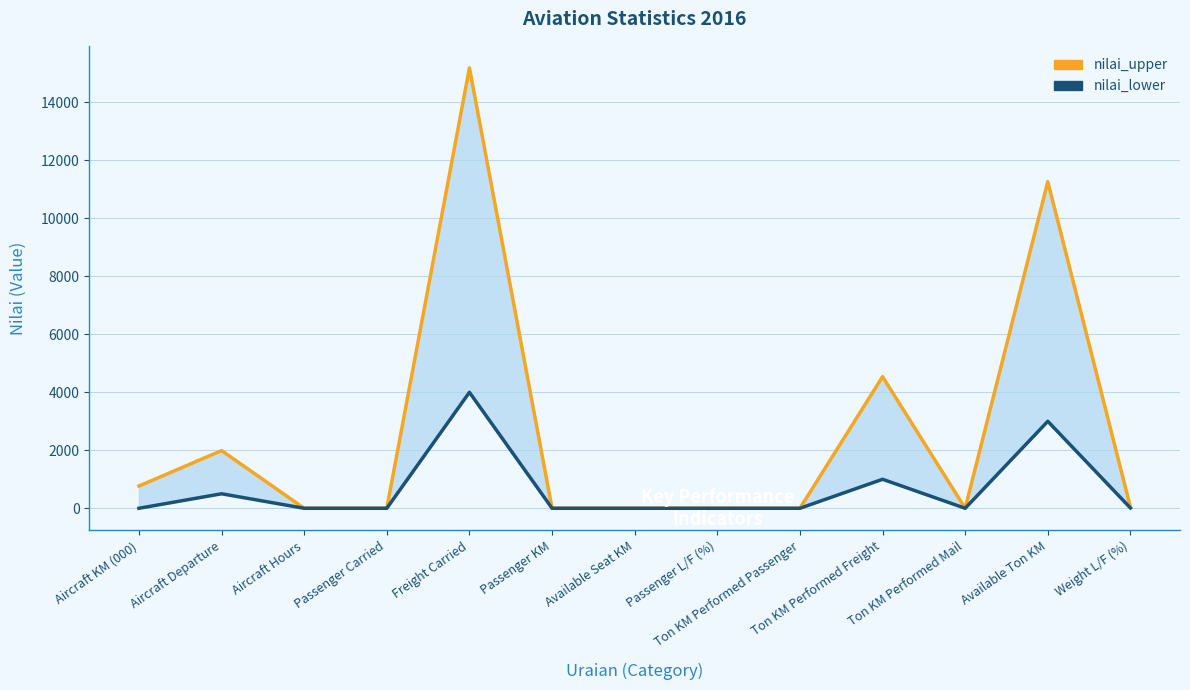

How many values in the nilai_lower series exceed 0?

5